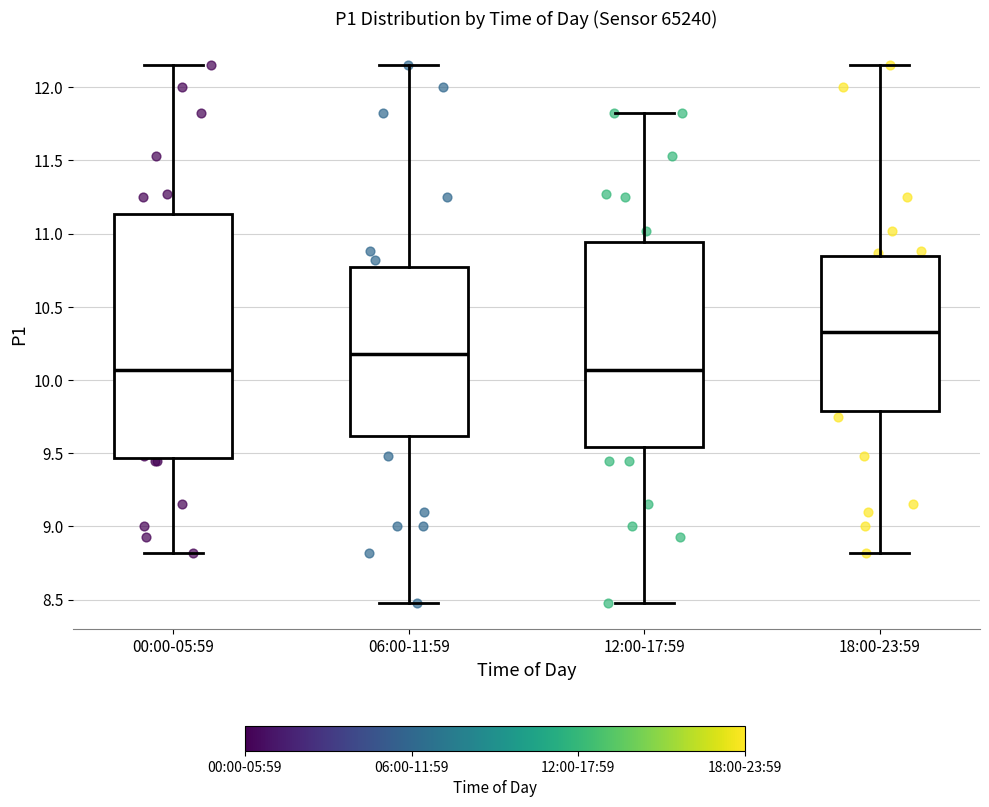

Reading left to right, transcribe this box plot: for each box, give where its median line is, the range the box spans, and where its two whiskers end, as read against the y-axis. The values are not printed on the chart, so give them approximately, as read against the axis.

00:00-05:59: median 10.05, box 9.45 to 11.15, whiskers 8.80 to 12.15
06:00-11:59: median 10.20, box 9.60 to 10.80, whiskers 8.50 to 12.15
12:00-17:59: median 10.05, box 9.55 to 10.95, whiskers 8.50 to 11.80
18:00-23:59: median 10.35, box 9.80 to 10.85, whiskers 8.80 to 12.15